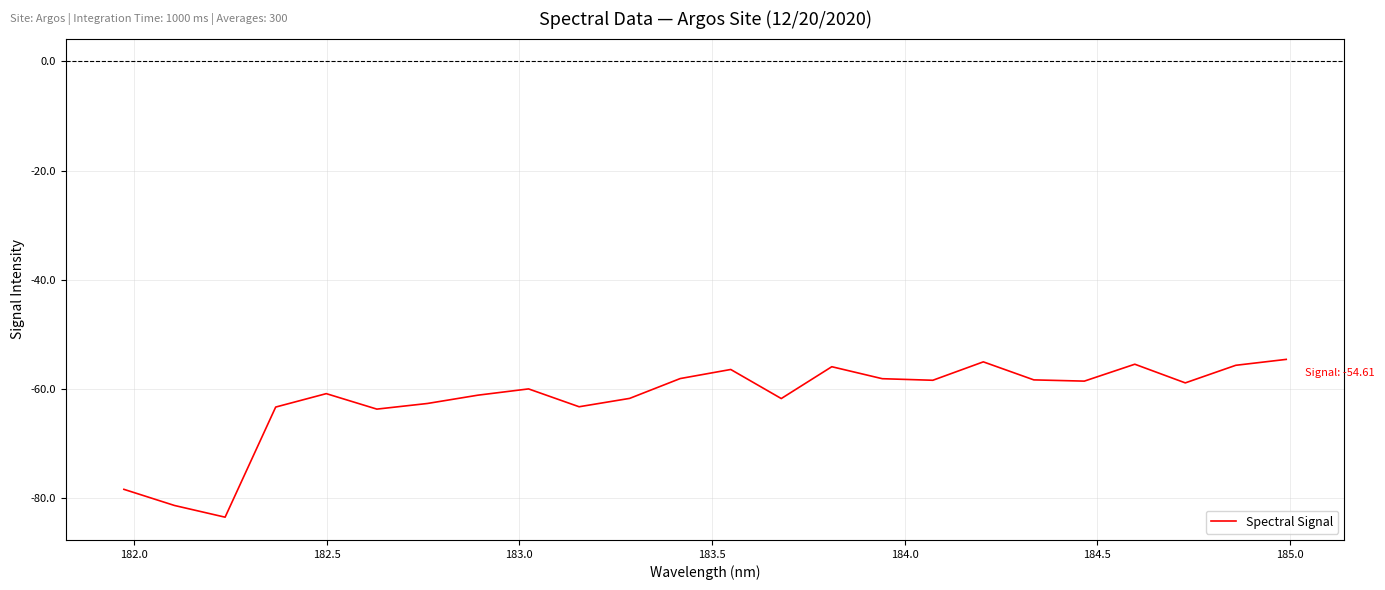

What is the smallest value displayed?

-83.5